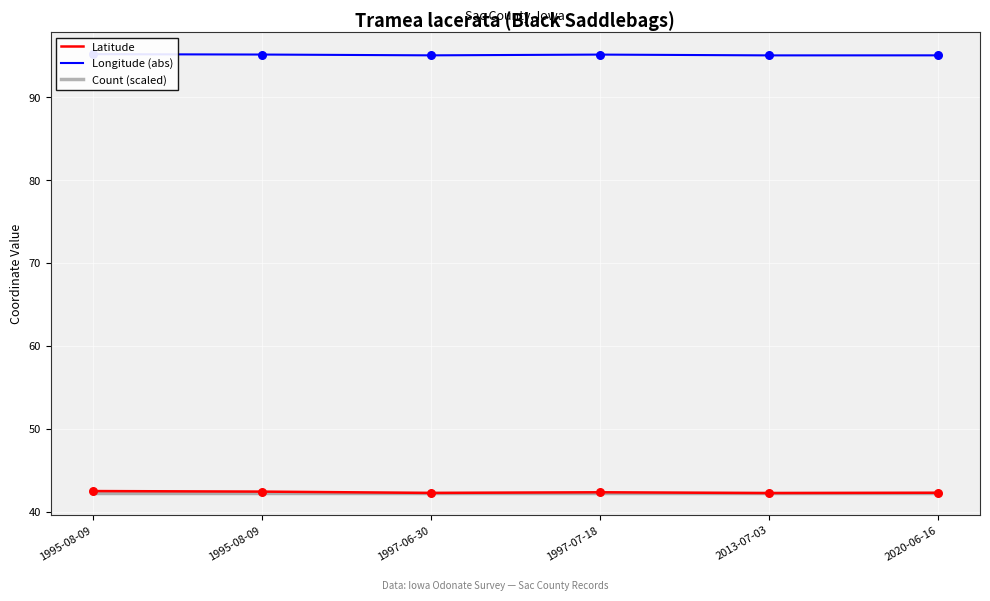

At which category is the sum across all series the highest?

1995-08-09